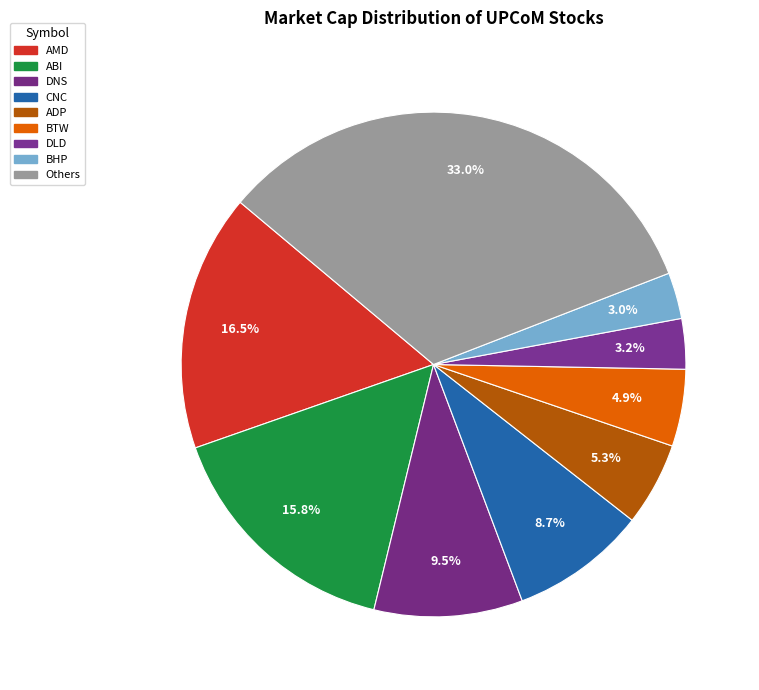

How many slices are in this pie chart?

9